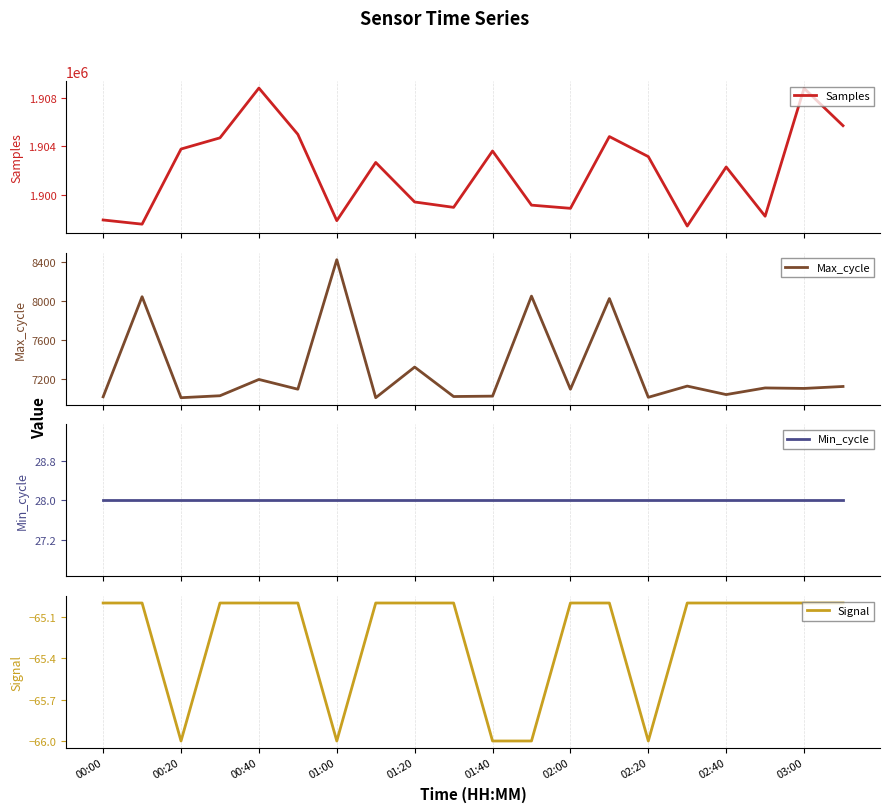

Rank the series by their maximum value, from lowest to highest.

Signal, Min_cycle, Max_cycle, Samples